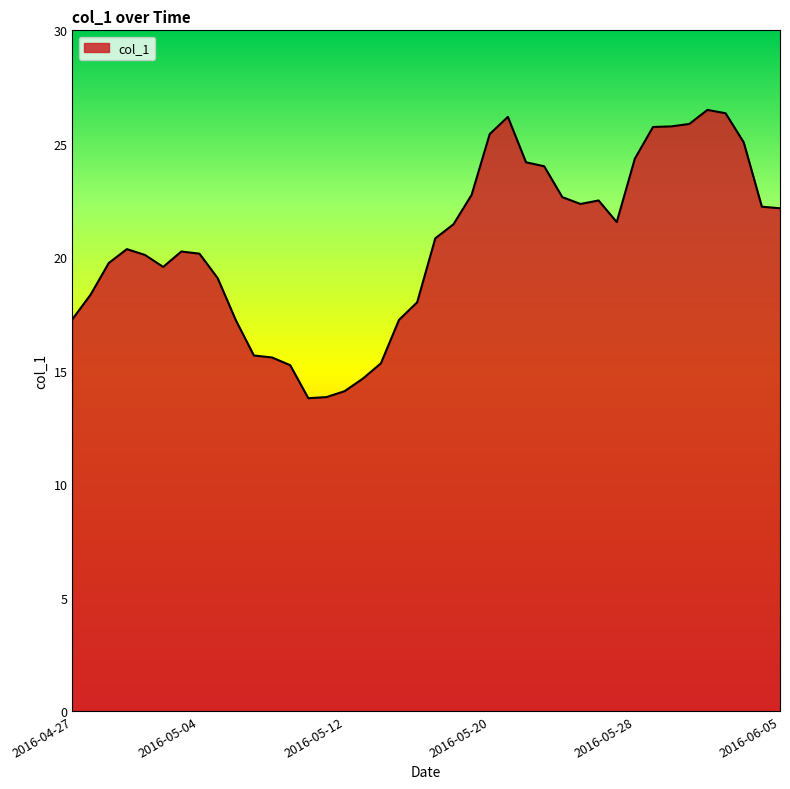

Does the chart display data point markers on the line(s)?

No